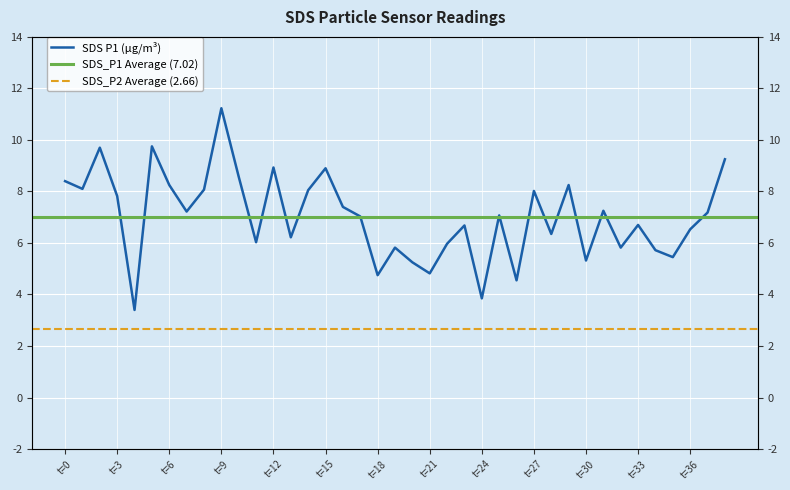

What value does the data have at t=33?

6.7